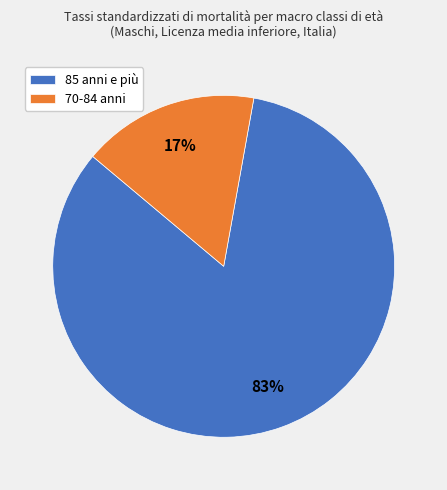

Combined, do 70-84 anni and 85 anni e più account for over 50%?

Yes